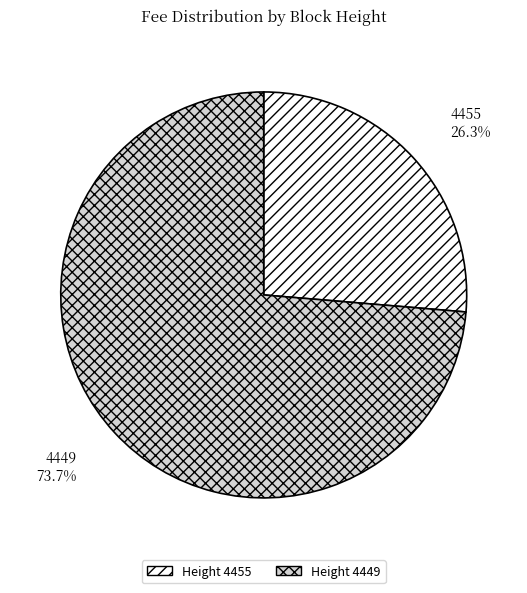

True or false: 4449 accounts for 65% of the total.

False